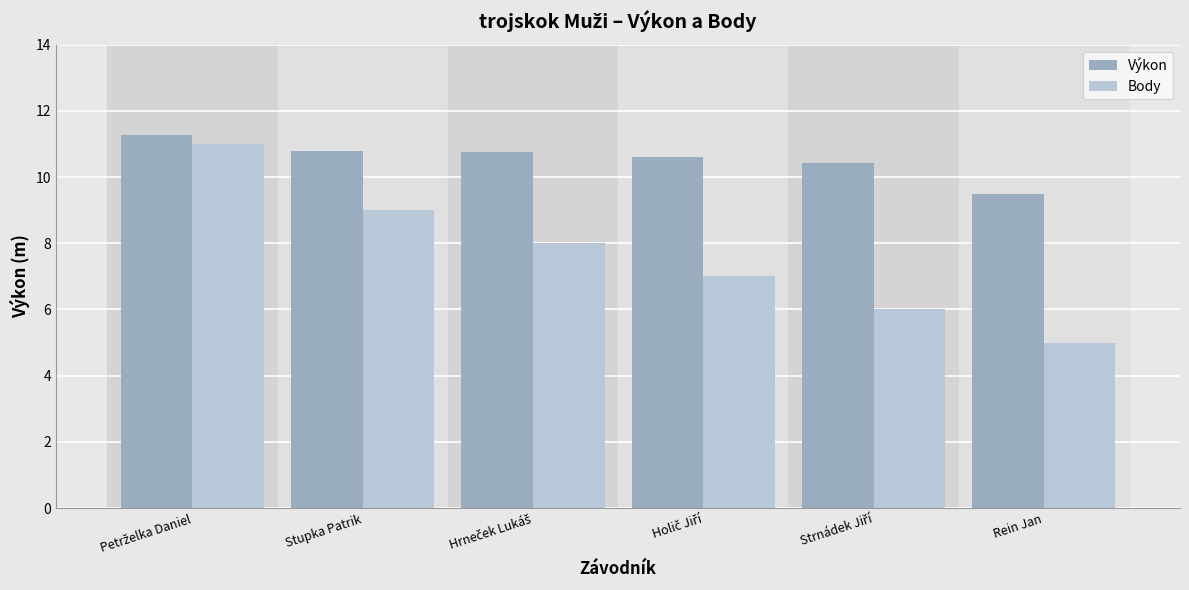

How many bars are there in total?

12